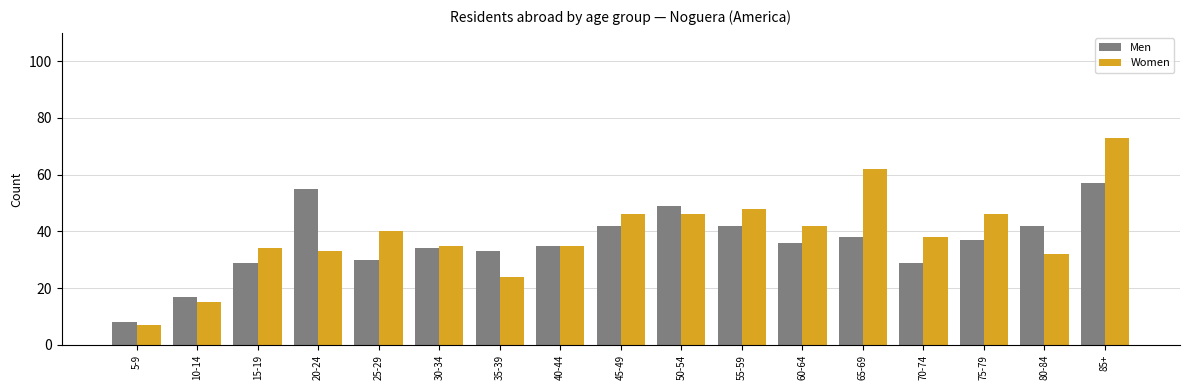

The value of Women at 35-39 is 9. True or false?

False